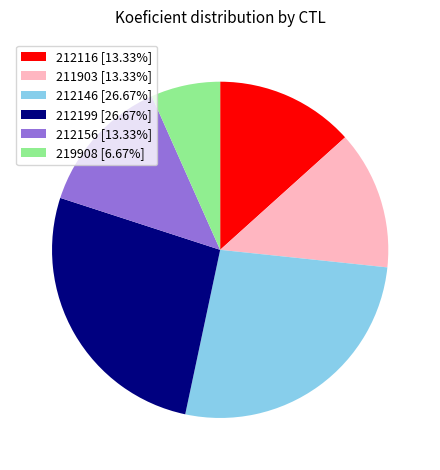

True or false: 212116 accounts for 24% of the total.

False